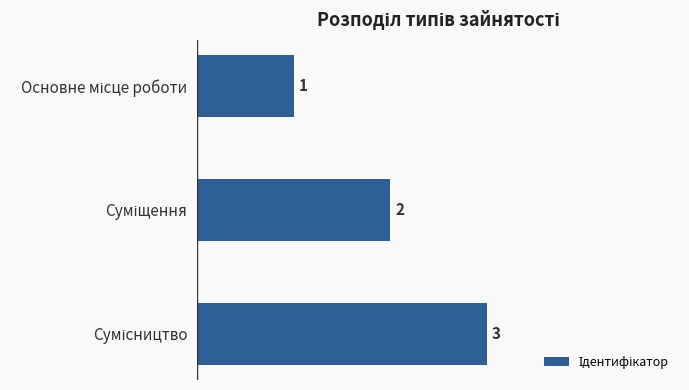

What is the value of the 1st bar from the top?

1